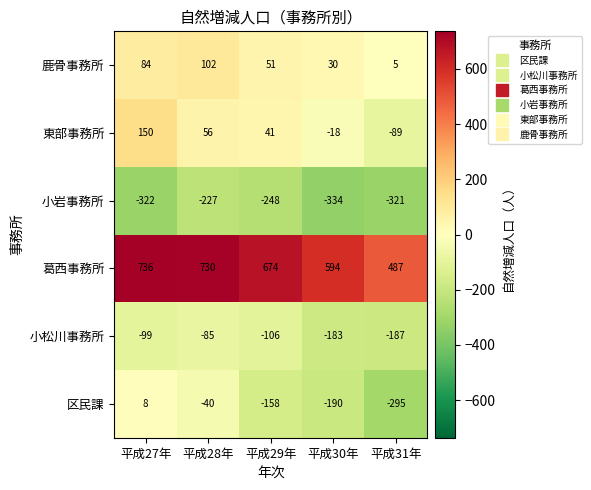

Where does the 区民課 series first go above -158?

平成27年